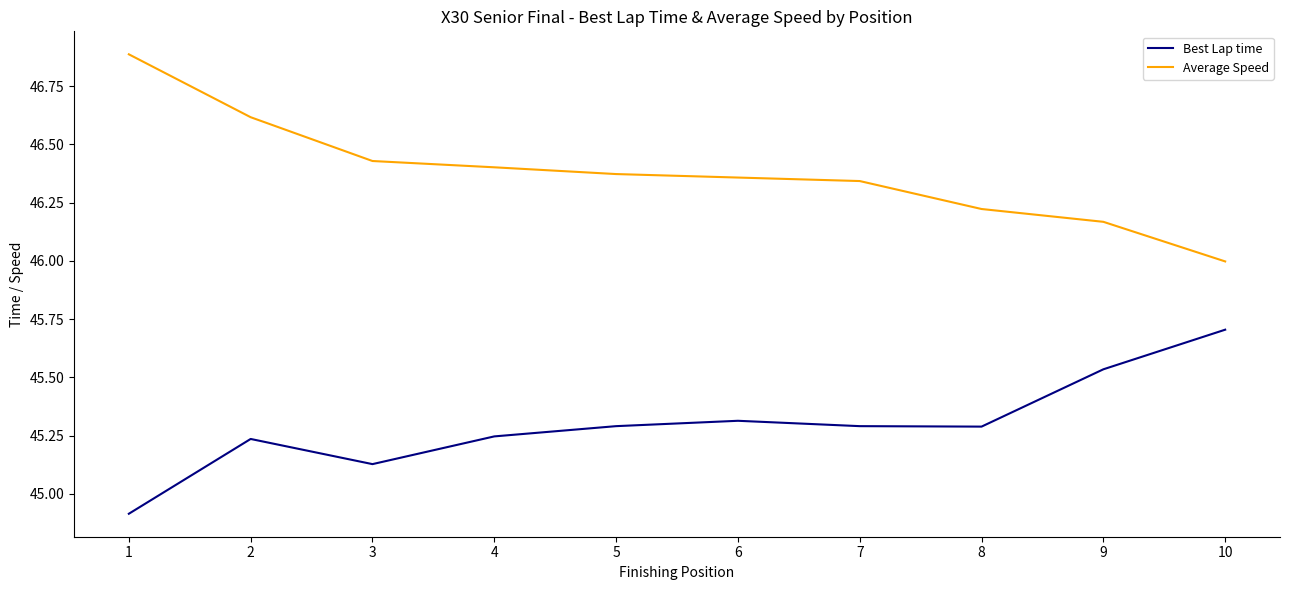

How many distinct data groups are displayed?

2